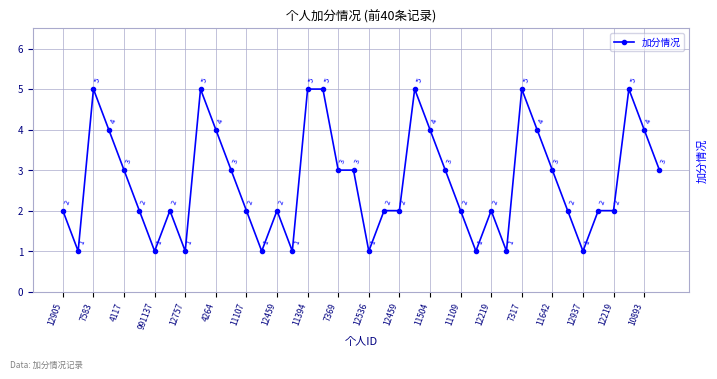

What is the value of the 30th point from the left?

1